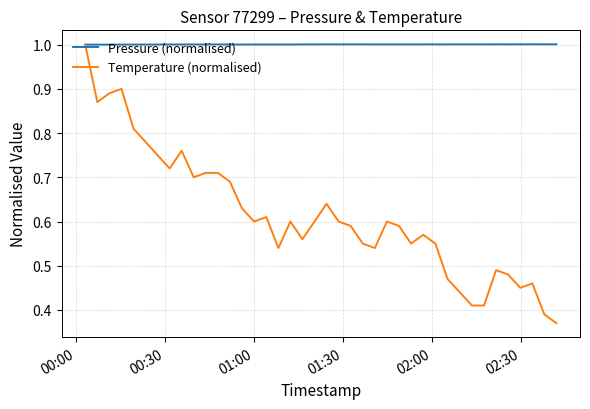

Count the Temperature (normalised) values in the range 0 to 1.

40